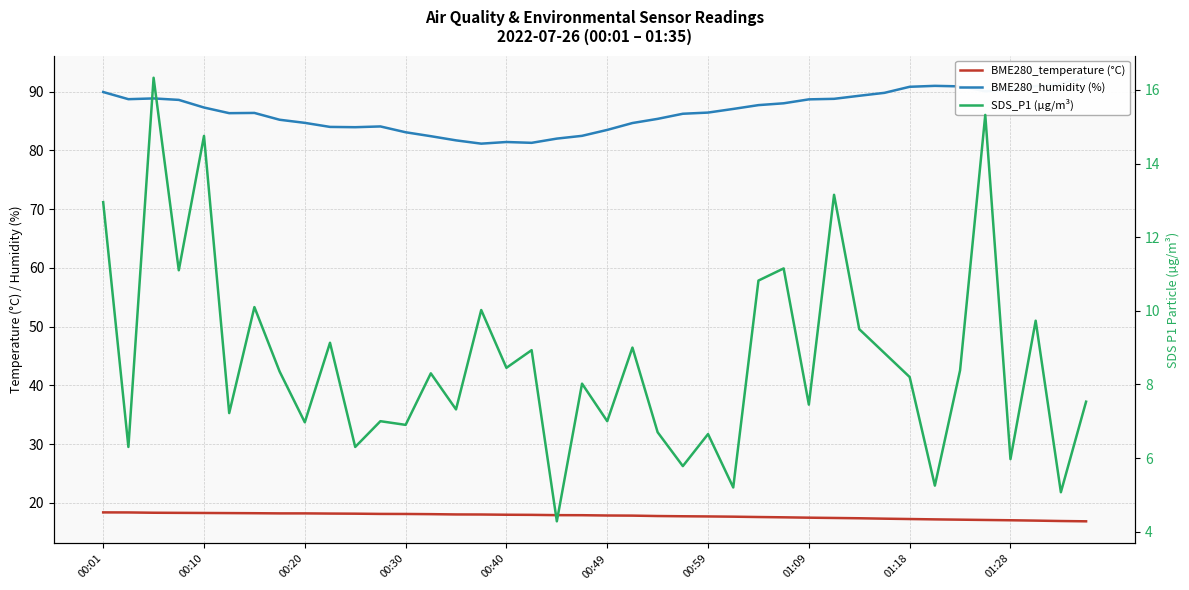

What is the difference between the second highest and minimum values in the BME280_temperature (°C) series?

1.5